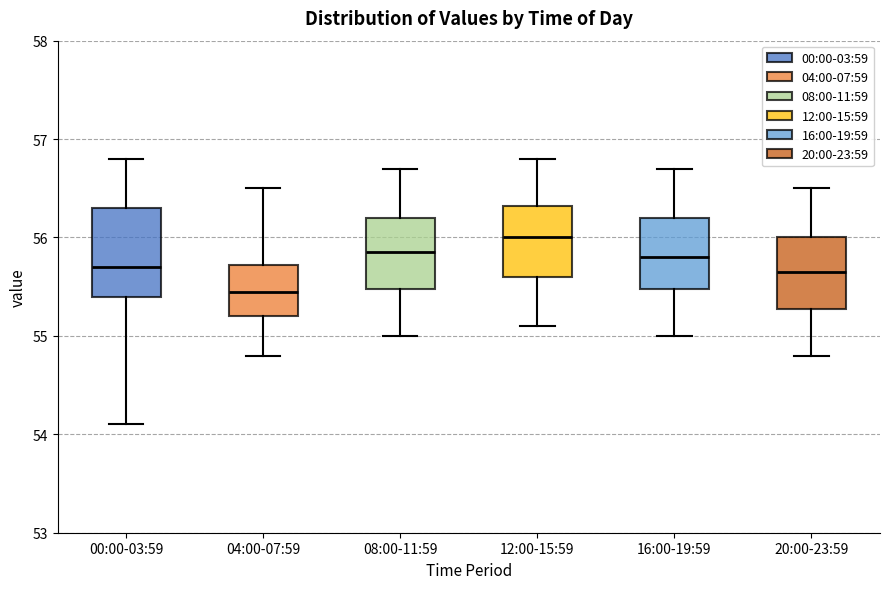

Comparing the boxes themselves (not the whiskers), which one is the tallest?

00:00-03:59